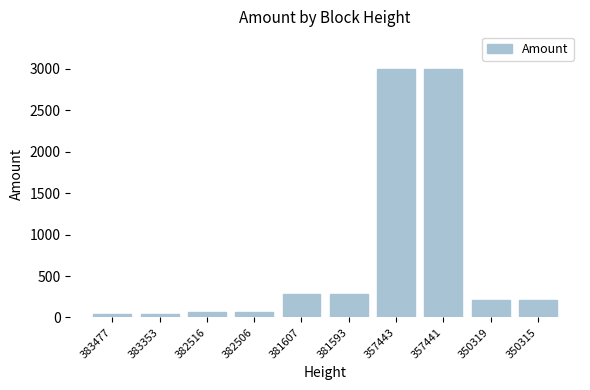

Where does the data first go above 210?

381607